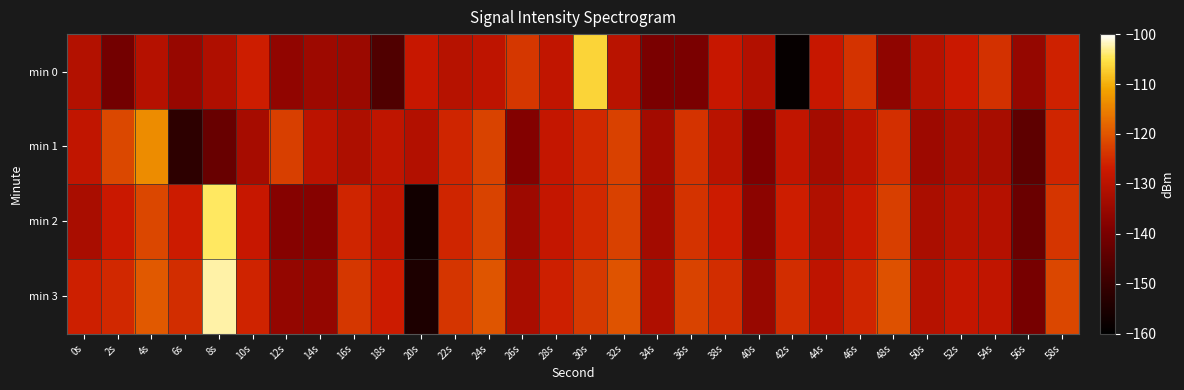

At which category is the sum across all series the highest?

30s